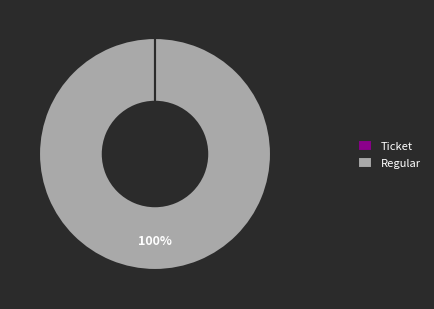

What is the majority slice?

Regular